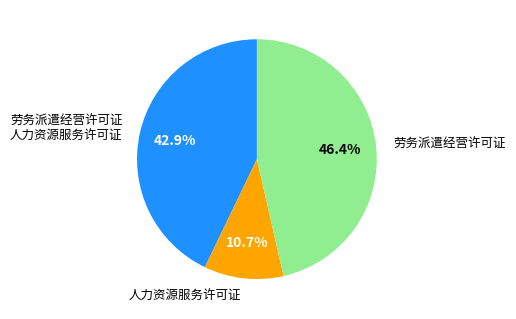

How many slices are in this pie chart?

3